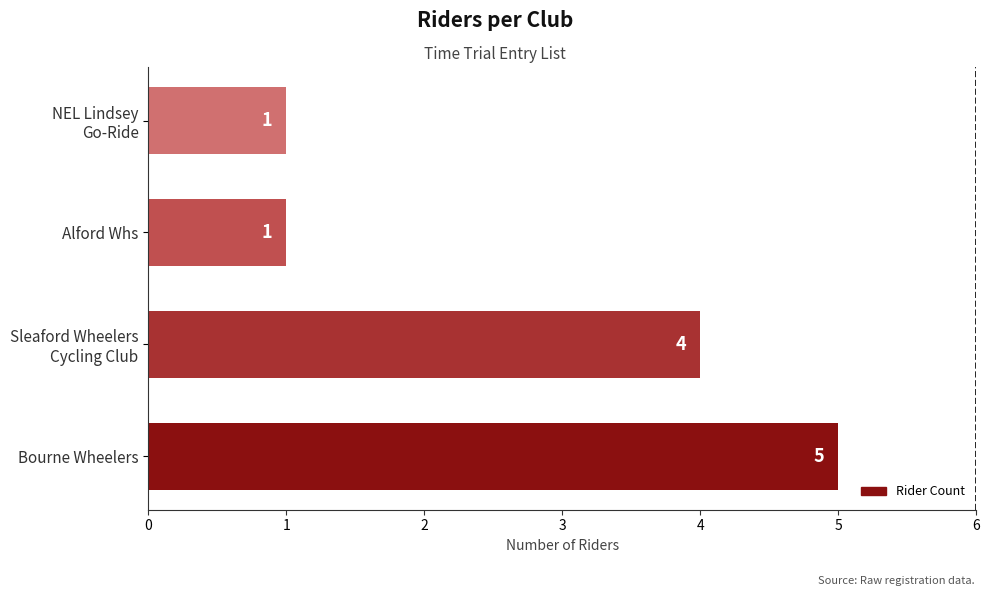

Is it true that the value at Alford Whs is 1?

True